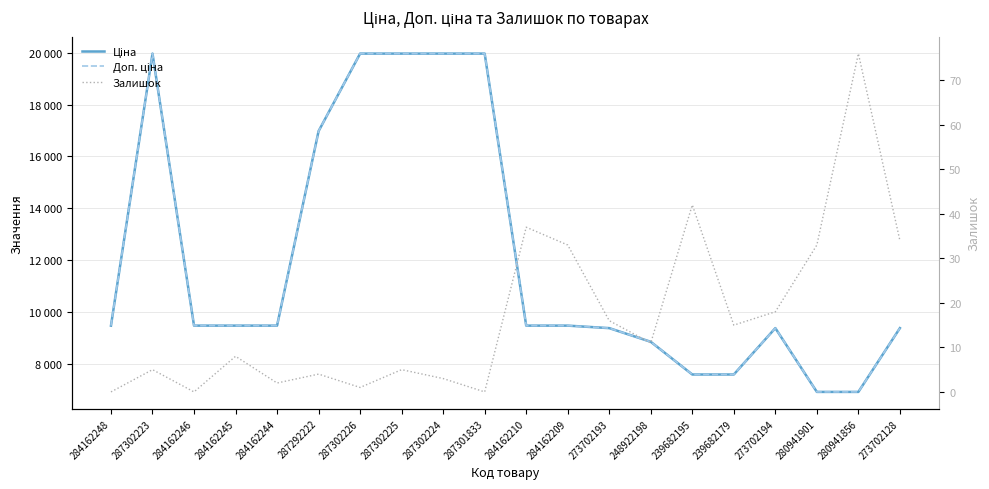

At which label does Залишок reach its peak?

280941856